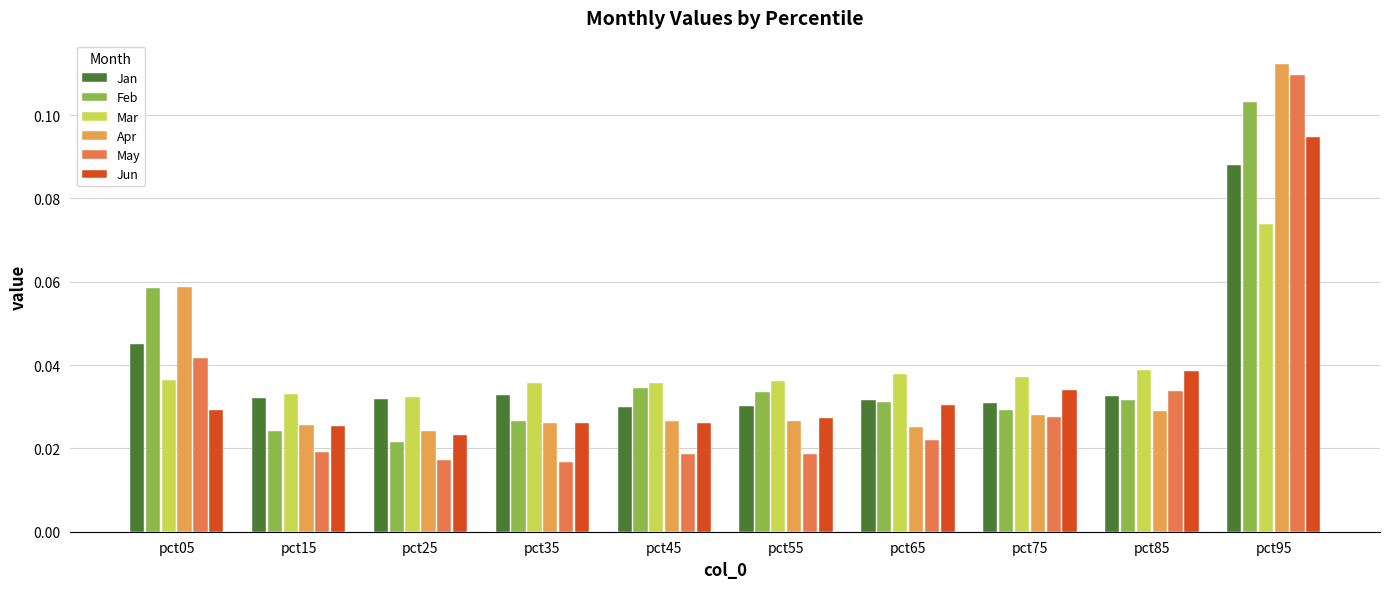

At which category does the chart reach its peak across all series?

pct95